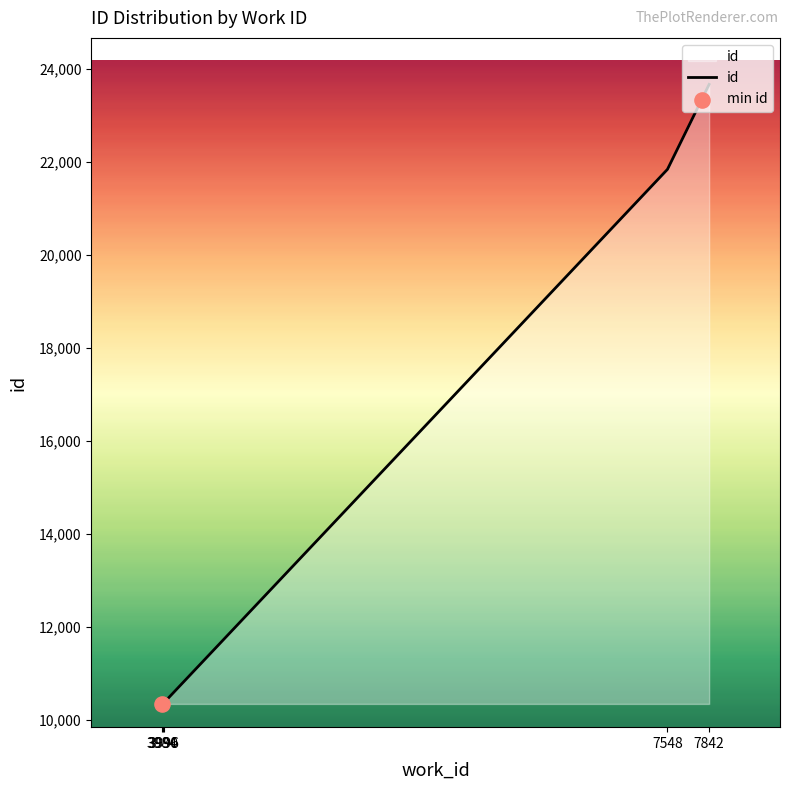

What is the change in value from 3984 to 7548?

+11490.5